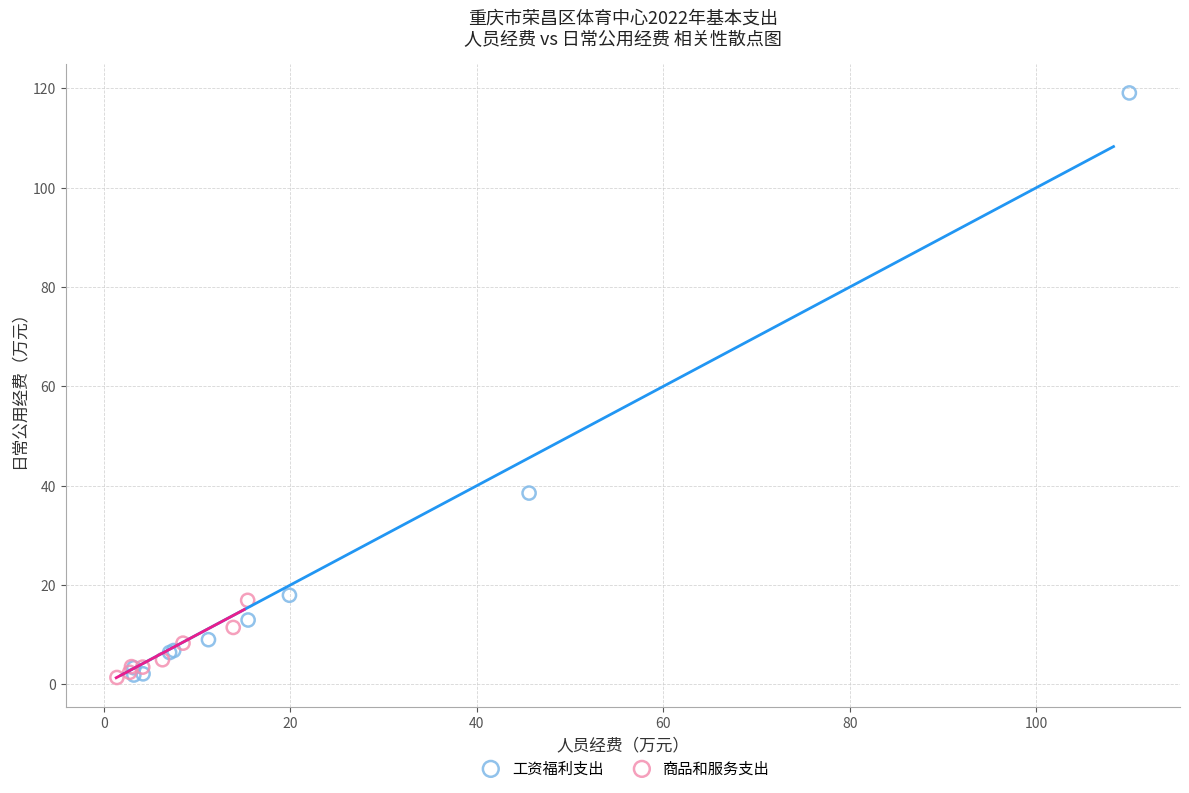

Which series has the largest Y range (max minus min)?

工资福利支出